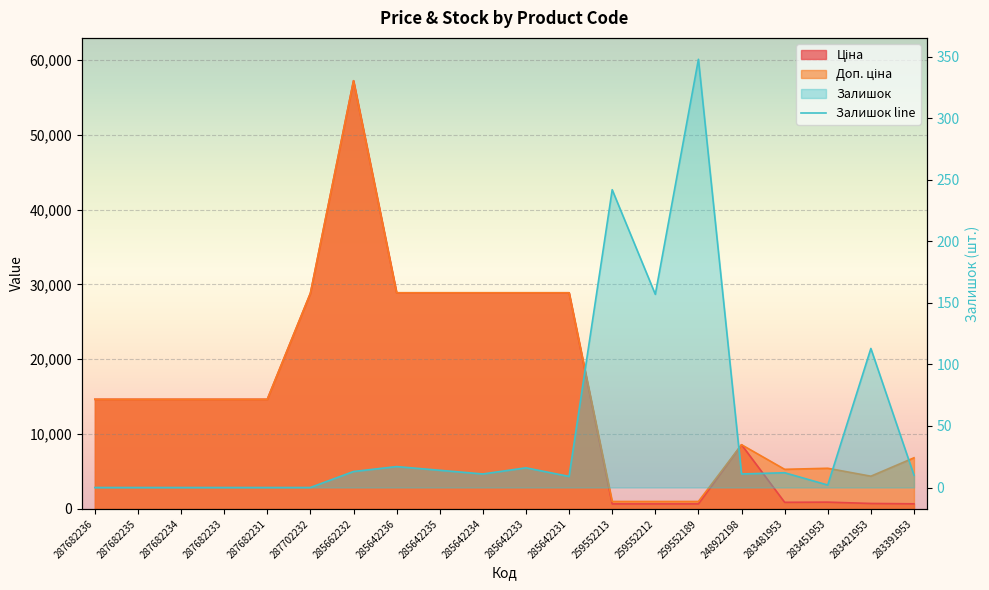

How many data points are above 11?

9